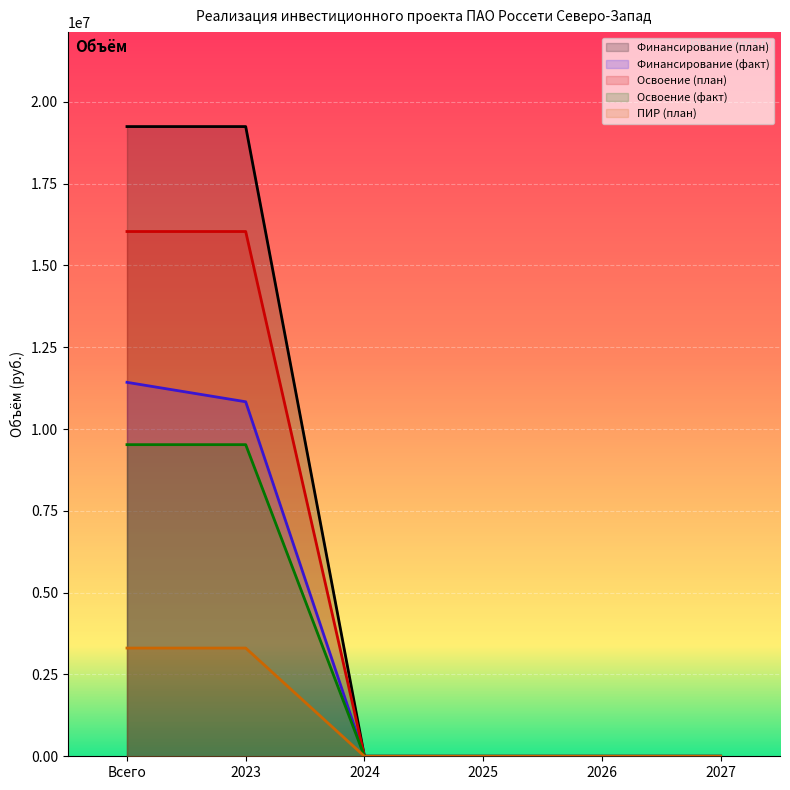

Which has a higher value, 2026 or 2023?

2023